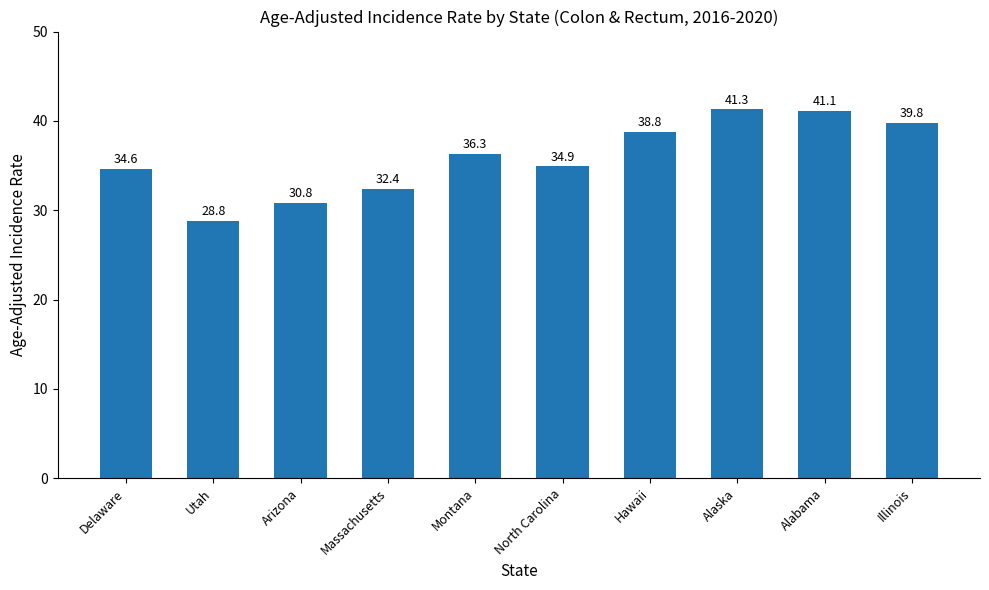

How many data points are less than 36?

5